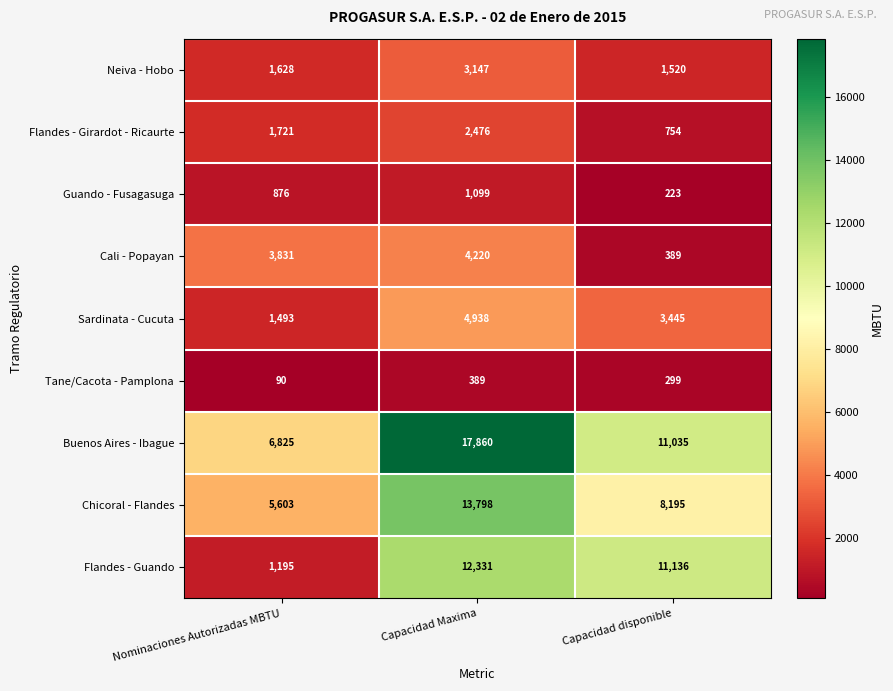

Between Nominaciones Autorizadas MBTU and Capacidad Maxima, which series saw the biggest shift?

Flandes - Guando